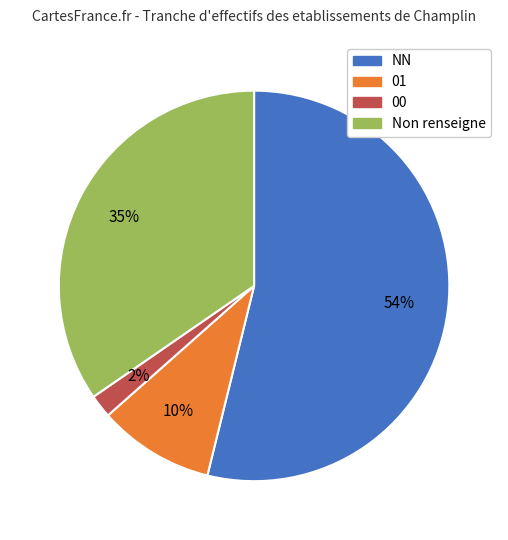

Combined, do 01 and Non renseigne account for over 50%?

No